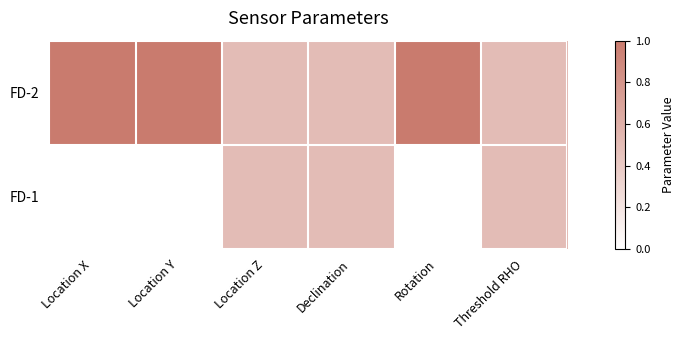

Rank the series at Location X from lowest to highest value.

FD-1, FD-2